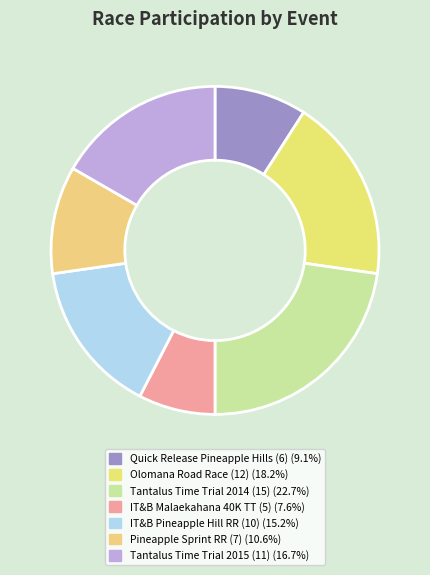

How many segments does this pie chart have?

7